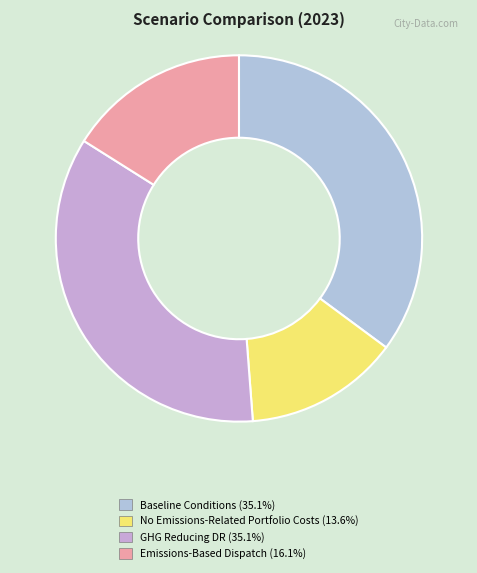

How many segments does this pie chart have?

4